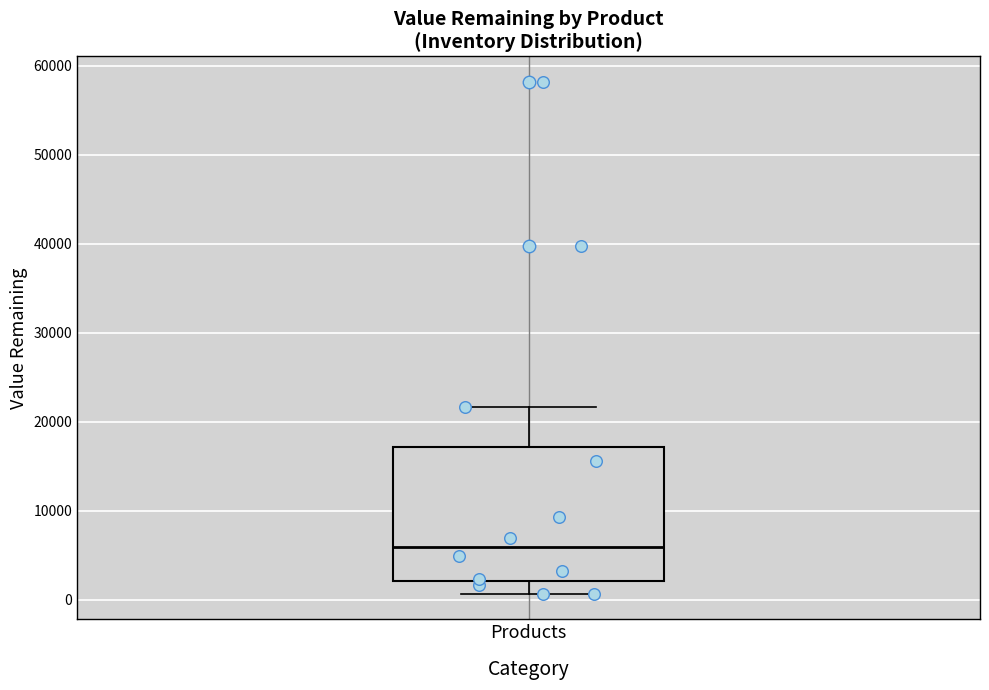

Read this box plot against the y-axis: the position of the median line, the range covered by the box, and the ends of both whiskers. The values are not printed on the chart, so give them approximately, as read against the axis.

median 6000, box 2000 to 17000, whiskers 1000 to 22000